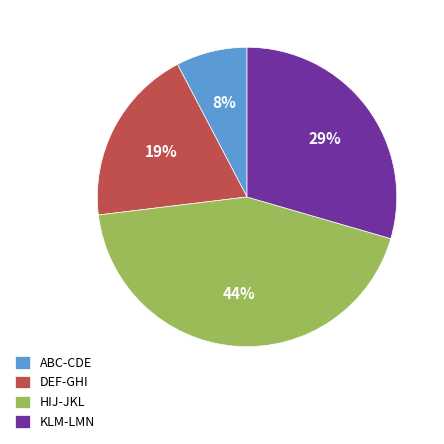

How many slices are in this pie chart?

4